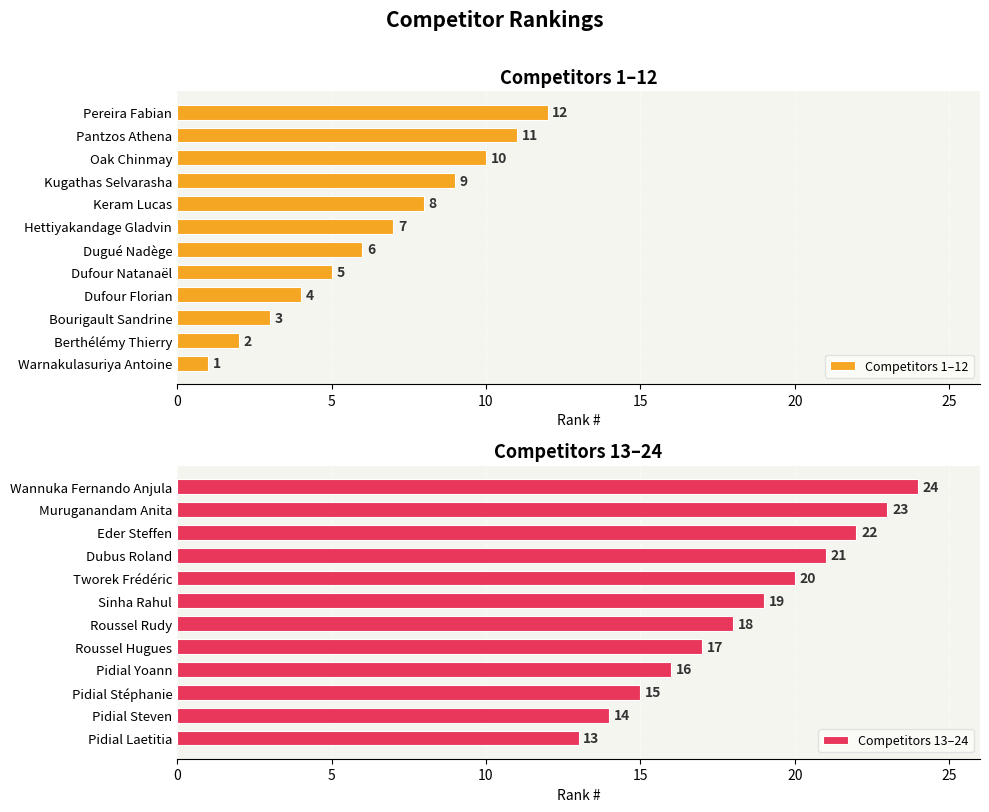

What is the sum of all Competitors 1–12 values?

78